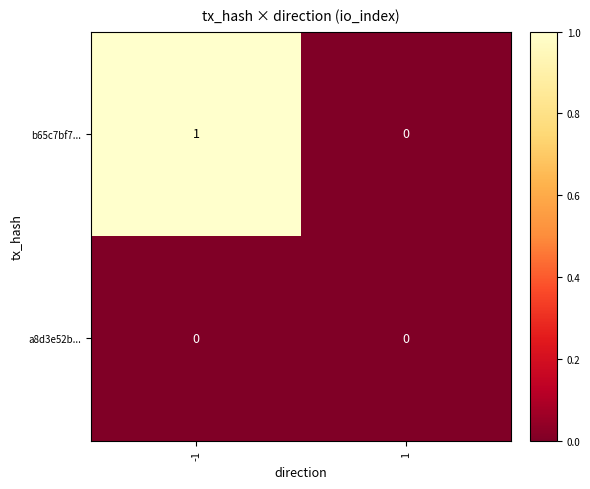

Reading left to right, what are all the values shown in this chart?

b65c7bf7...: 1	0
a8d3e52b...: 0	0